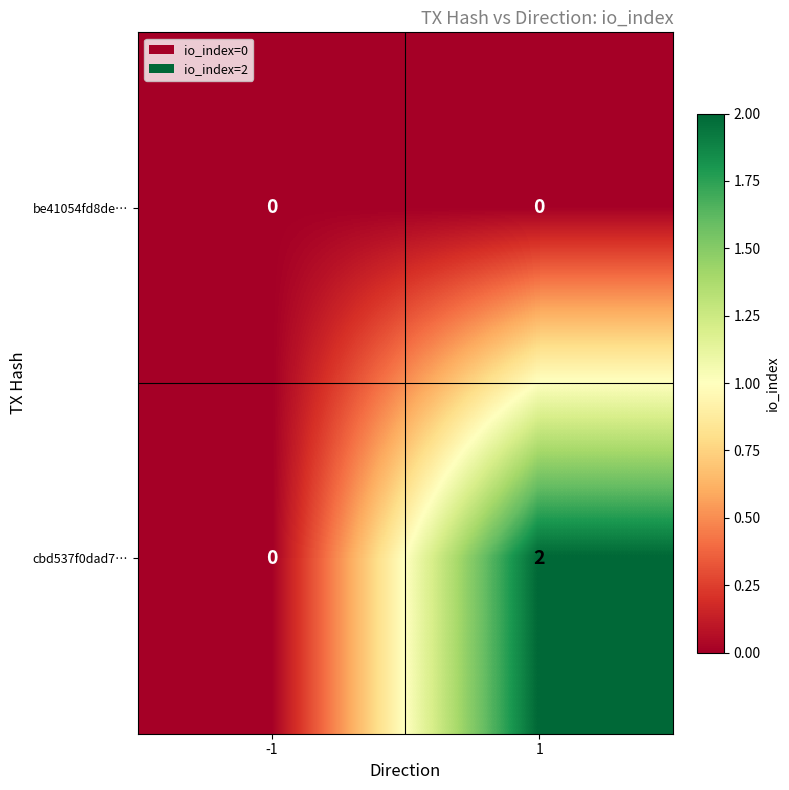

Which series has the widest spread of values?

cbd537f0dad7…